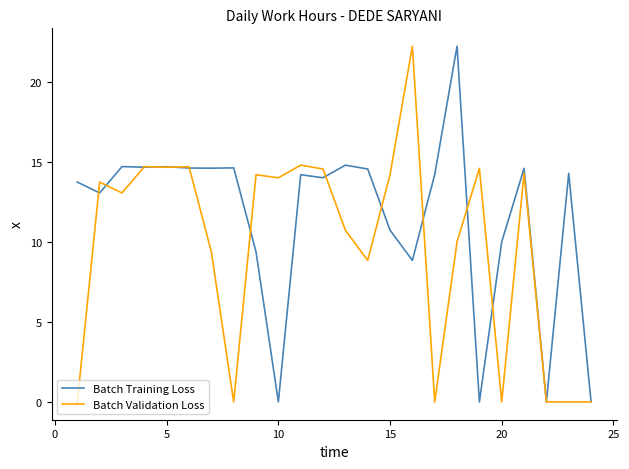

List the series in order of their overall mean, lowest first.

Batch Validation Loss, Batch Training Loss